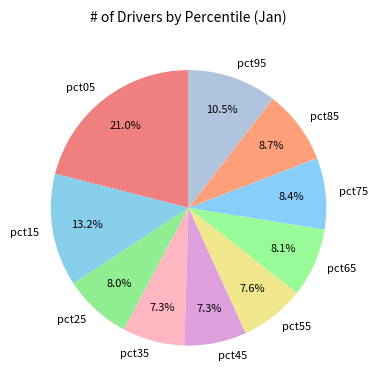

Count the number of slices in the pie.

10